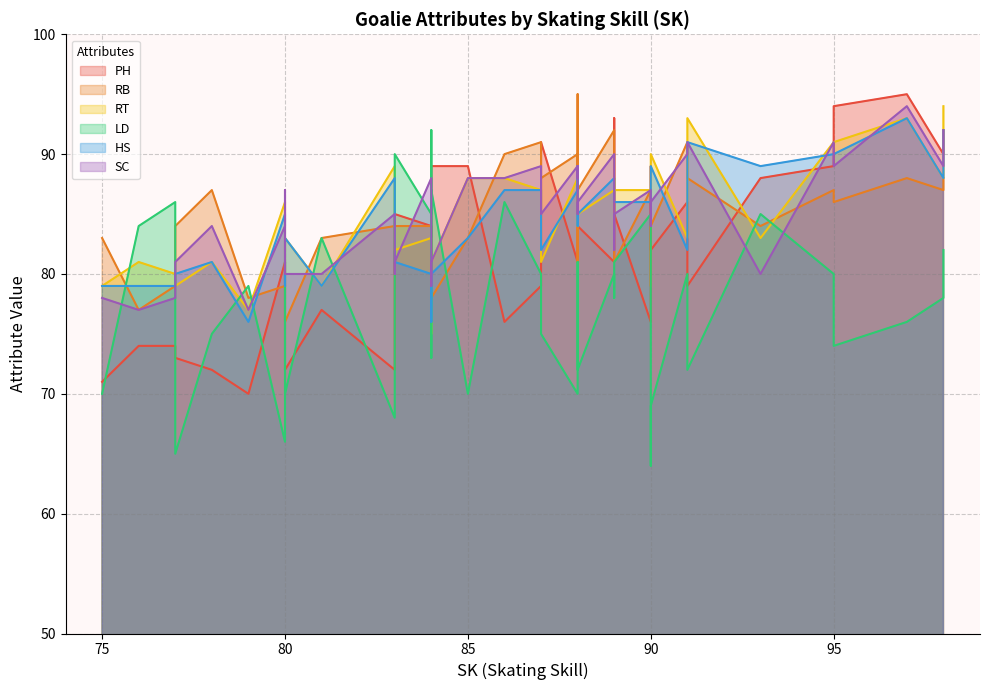

What is the label of the 25th point from the left?

90